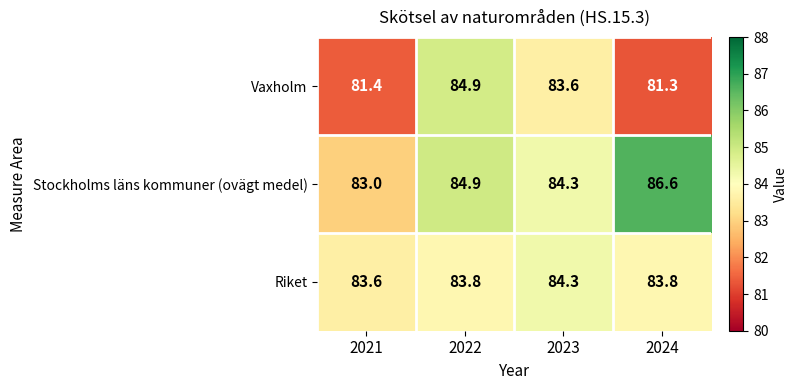

Which category has the lowest value across all series?

2024